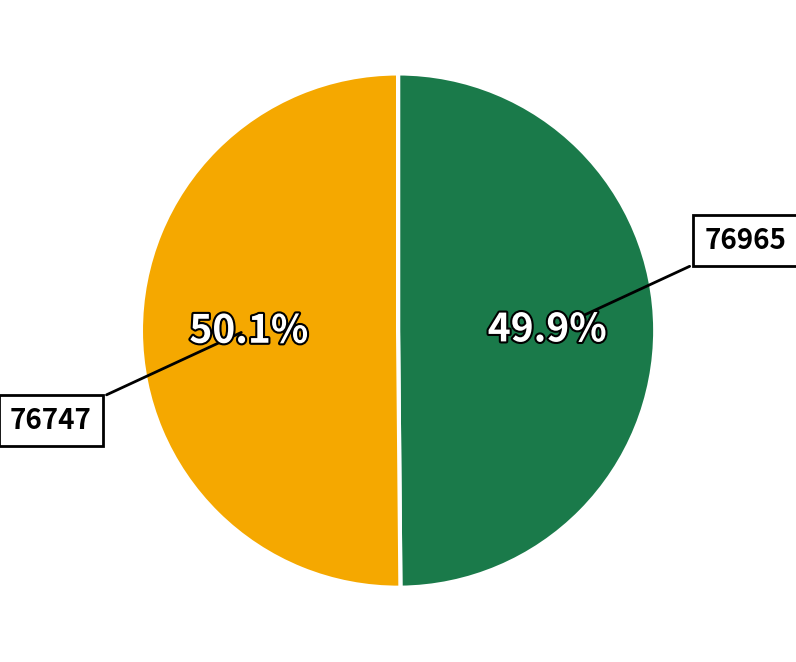

Does any single category account for the majority?

Yes